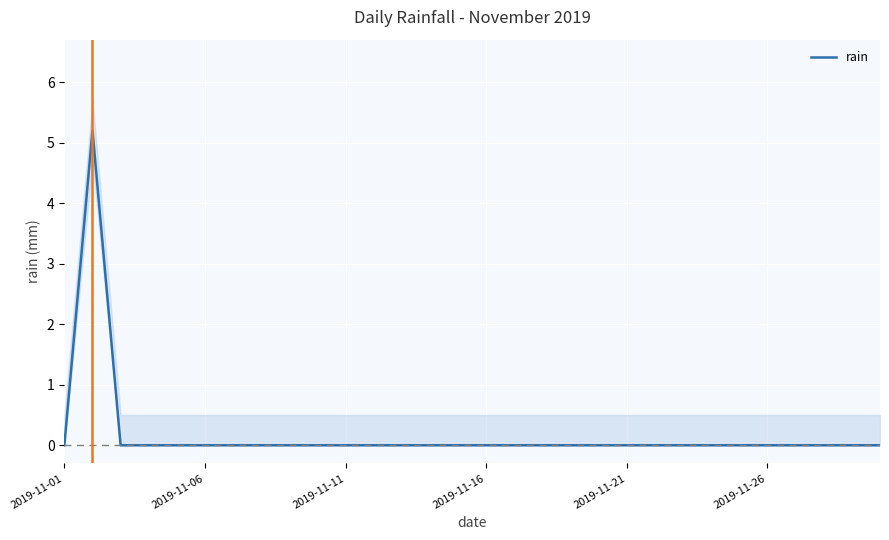

The value of rain at 2019-11-06 is 0.0. True or false?

True